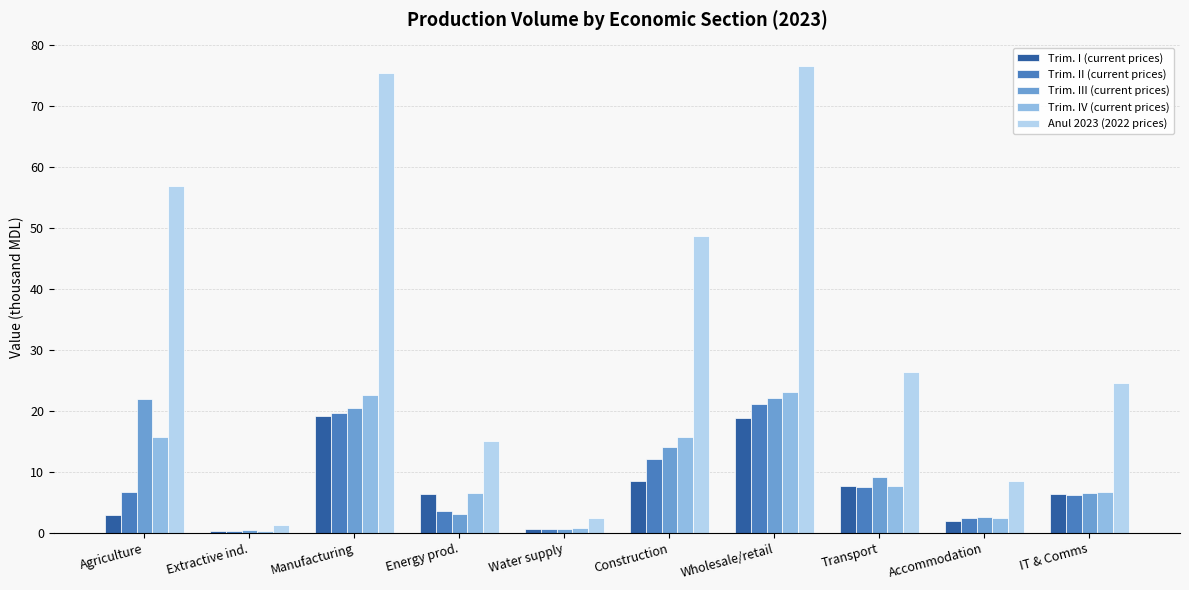

At which category is the sum across all series the highest?

Wholesale/retail